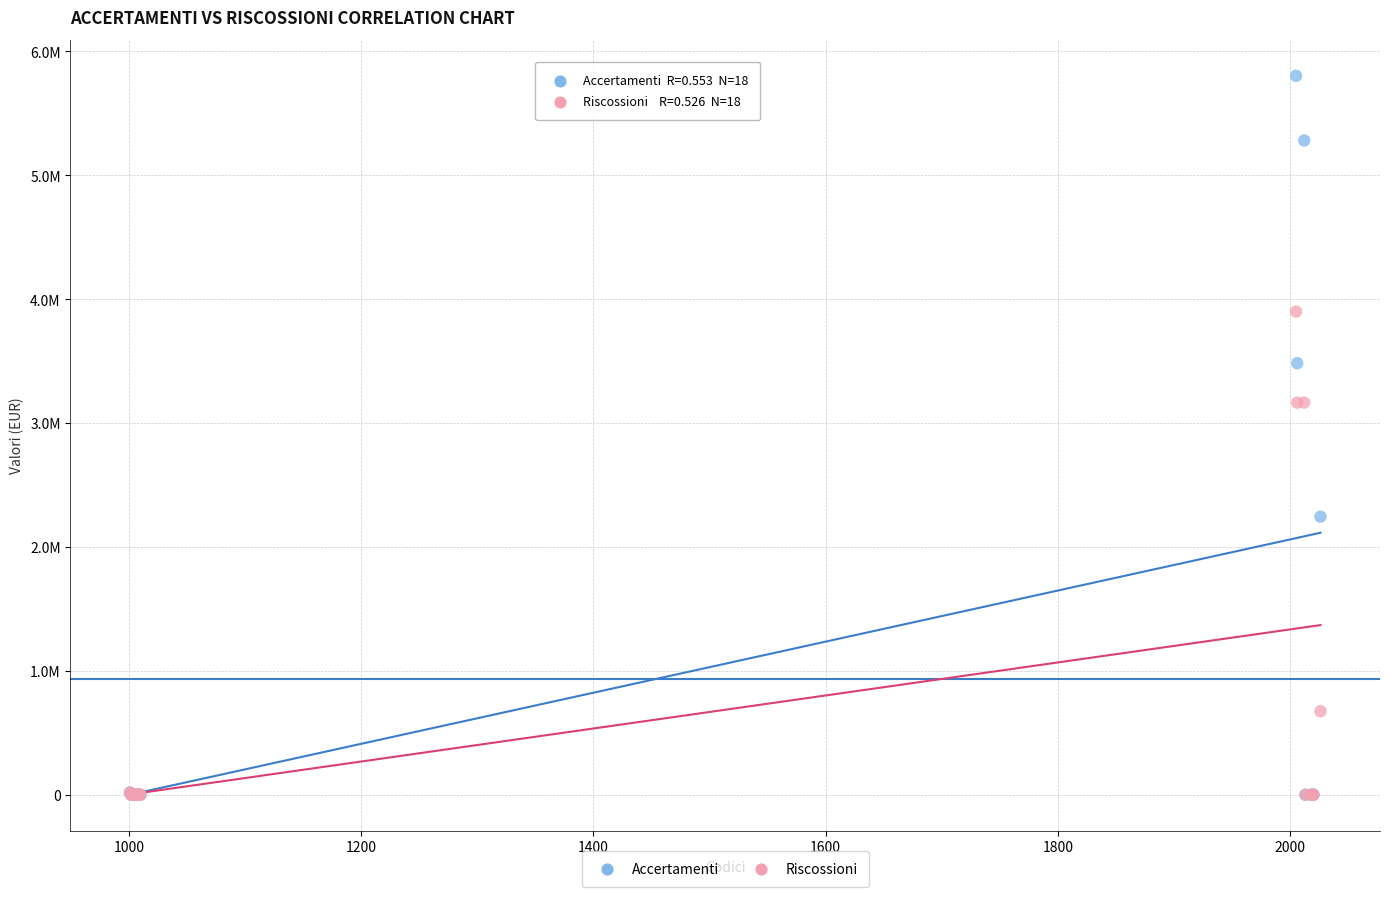

What are all the series names shown in the legend?

Accertamenti, Riscossioni